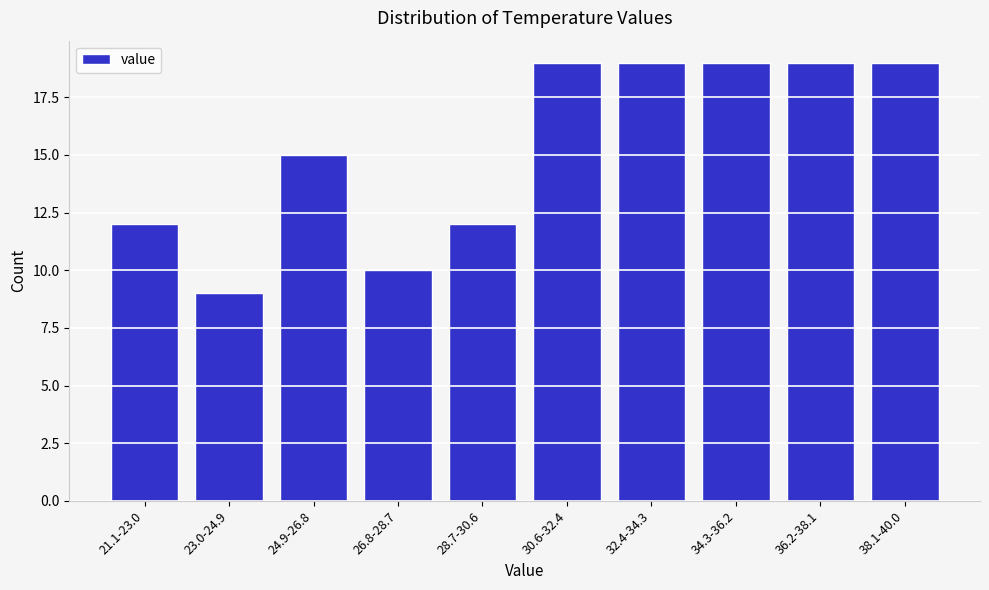

Reading left to right, list all the values displayed in this chart.

21.1-23.0=12	23.0-24.9=9	24.9-26.8=15	26.8-28.7=10	28.7-30.6=12	30.6-32.4=19	32.4-34.3=19	34.3-36.2=19	36.2-38.1=19	38.1-40.0=19